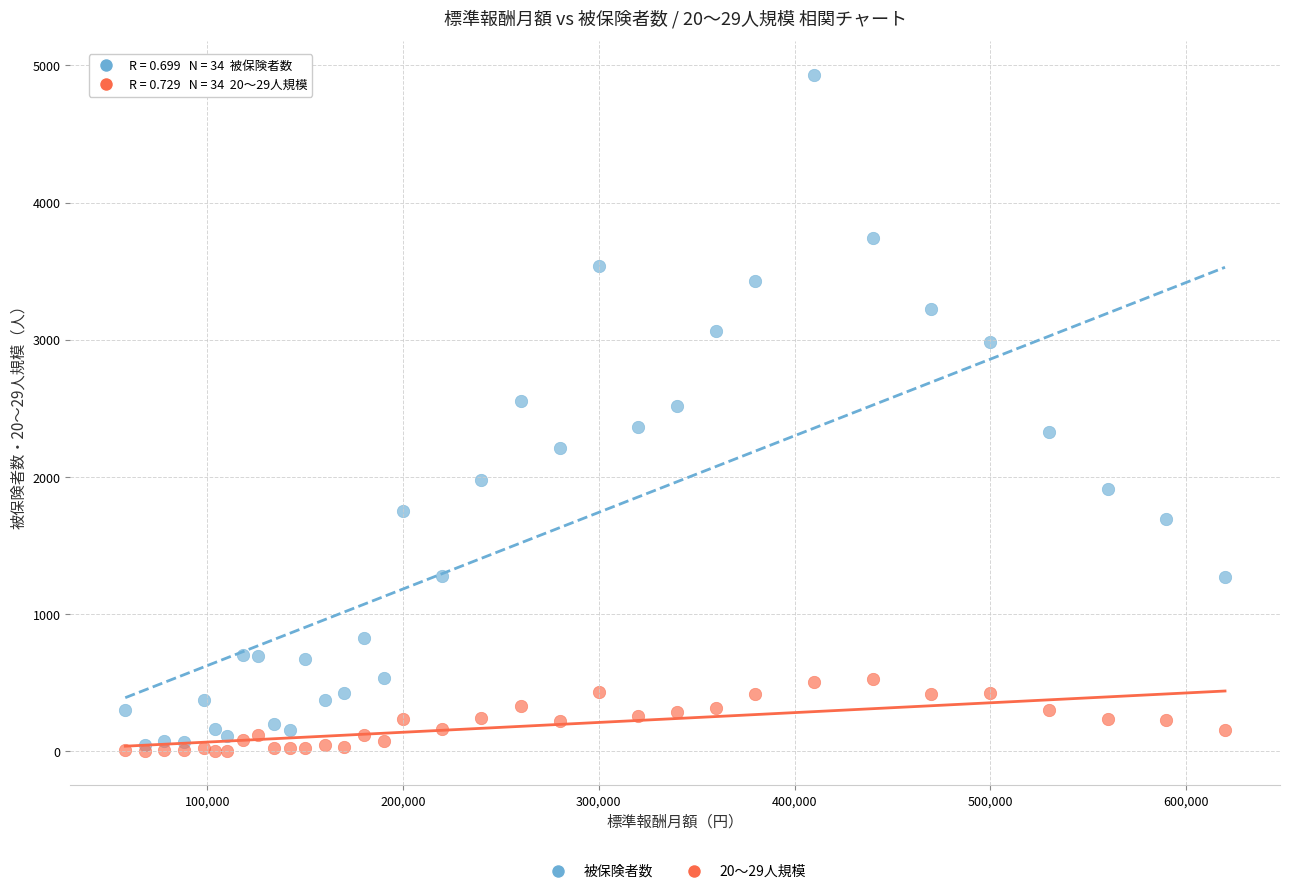

Which series reaches the maximum Y coordinate?

被保険者数